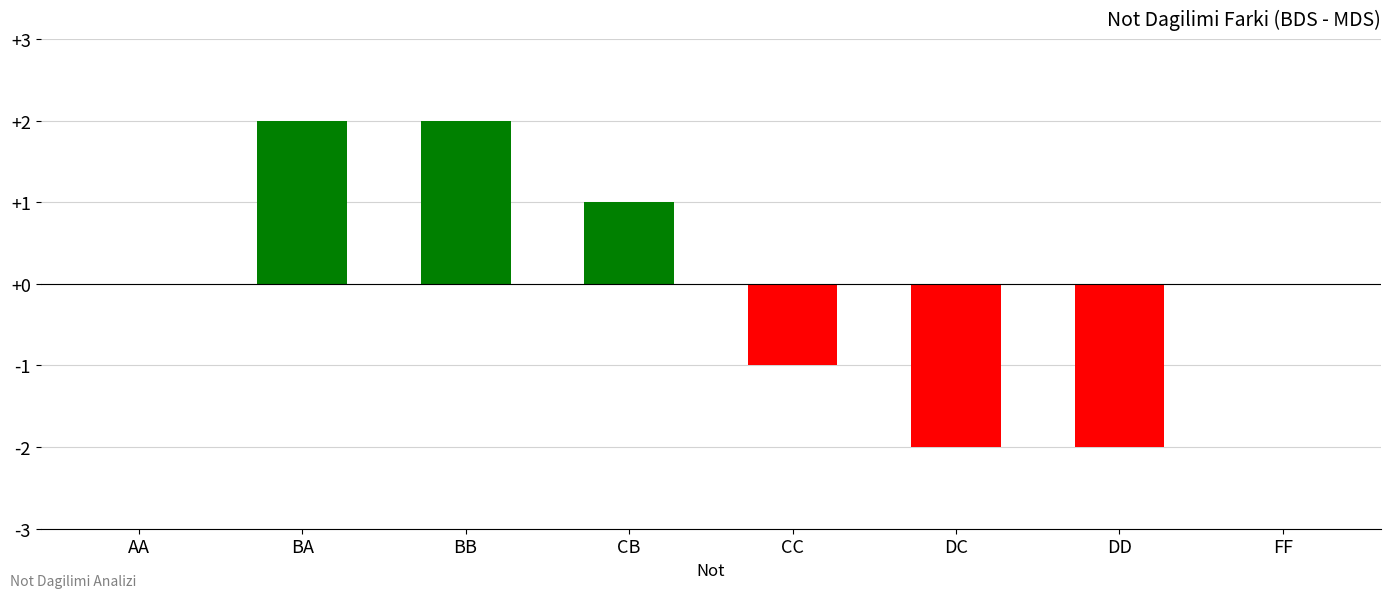

The value at BB is 2. True or false?

True